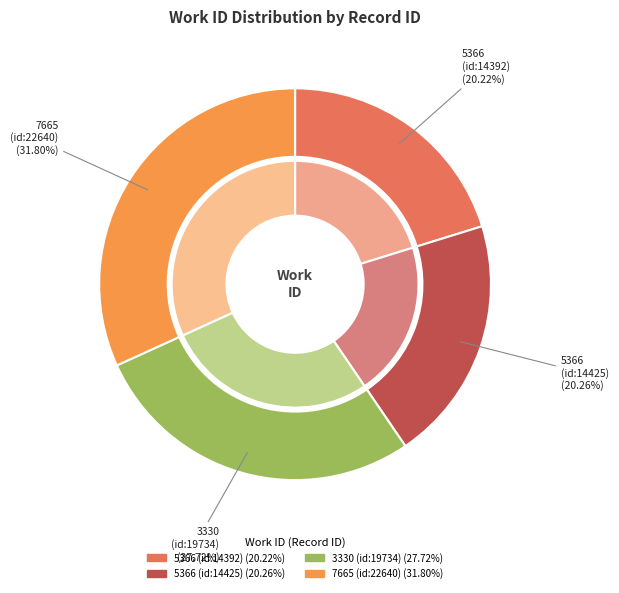

To the nearest percent, what is the difference between the largest and smallest slice percentages?

12%